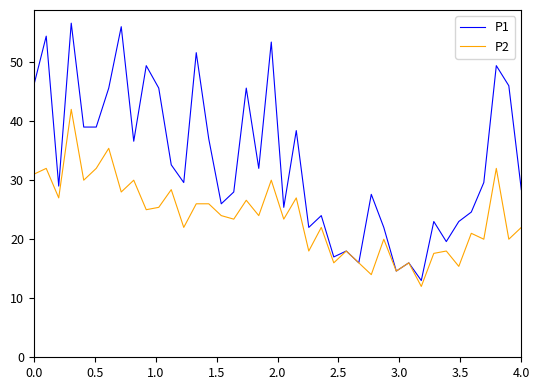

List the series in order of their peak value, lowest first.

P2, P1